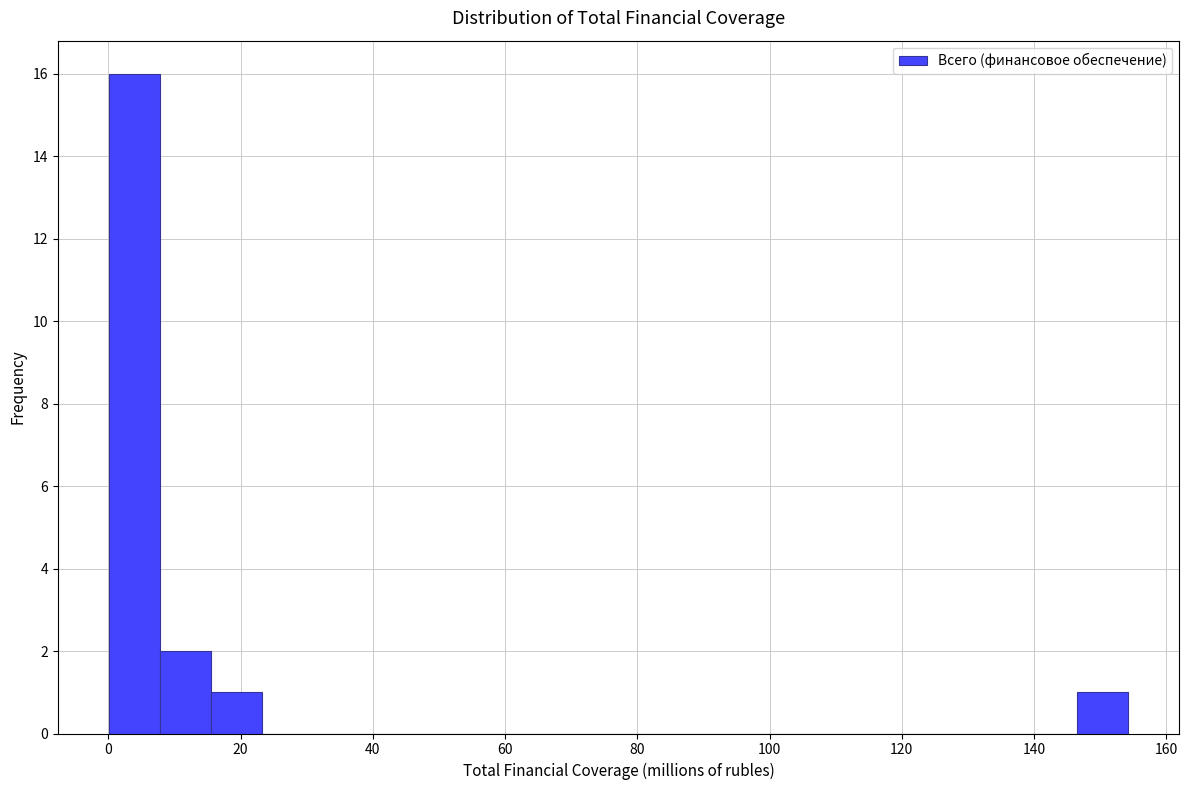

Read against the x-axis, roughly where is the centre of the tallest bar?

4